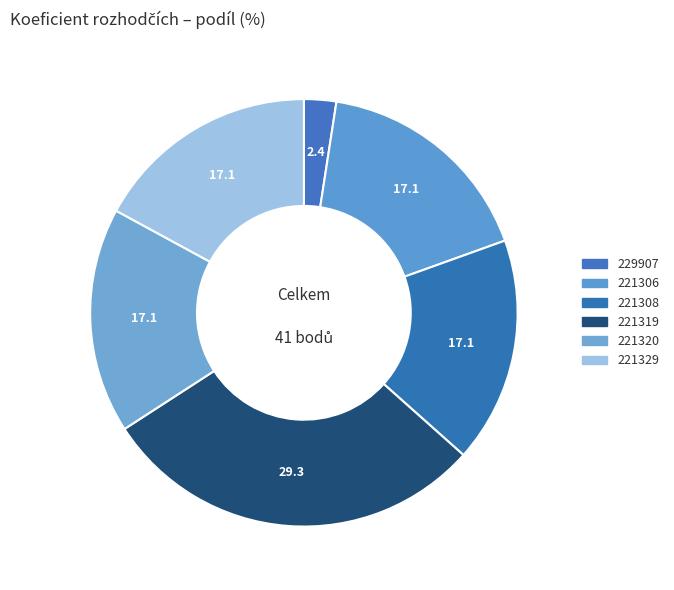

Is the sum of 221306 and 221320 greater than half?

No